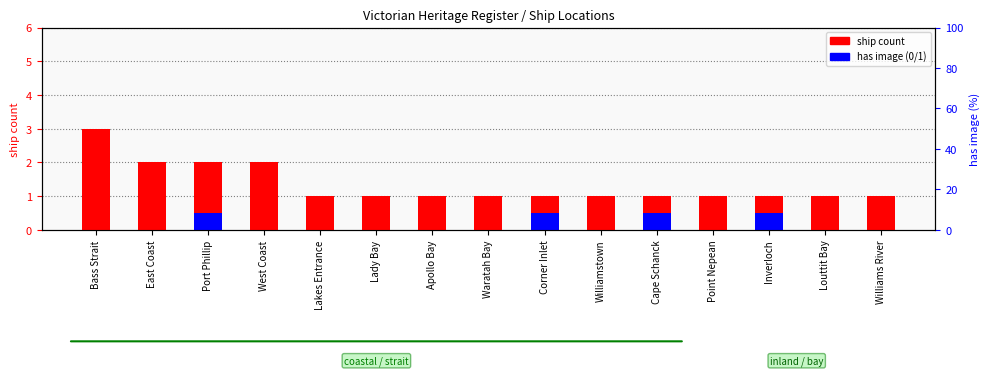

At which label is ship count closest to 2?

East Coast